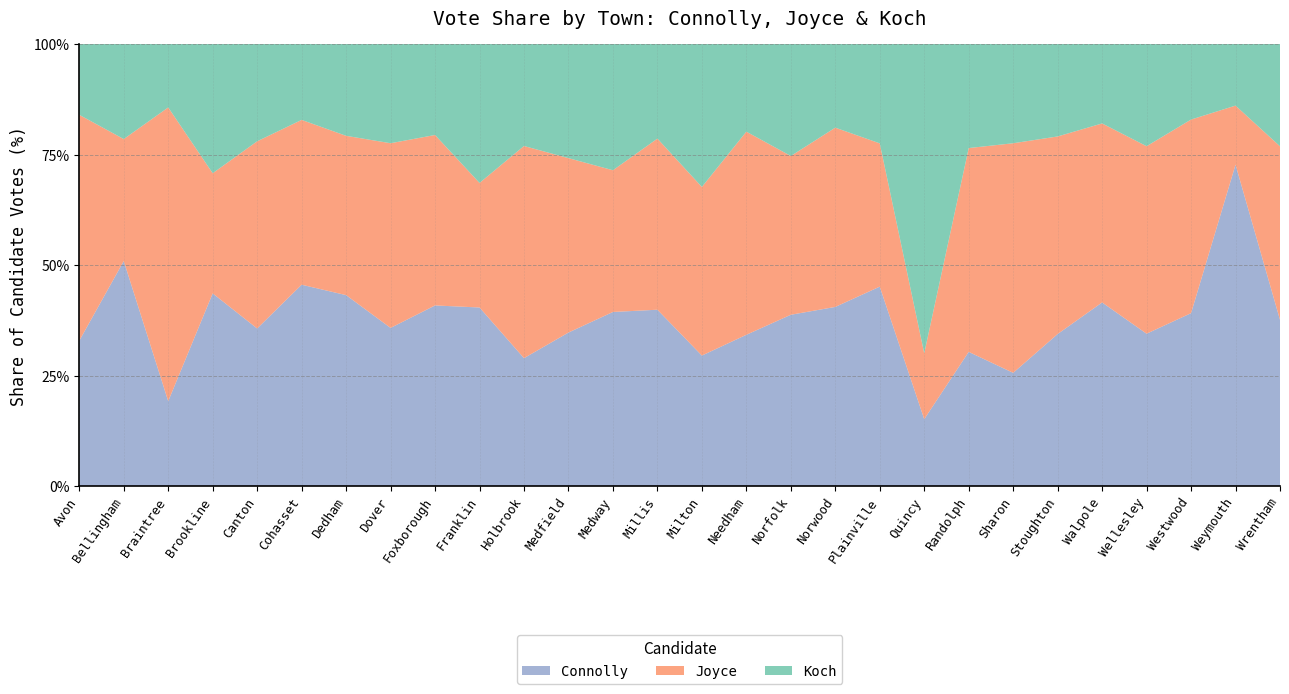

Reading left to right, what are all the values shown in this chart?

Connolly: Avon=218	Bellingham=787	Braintree=1150	Brookline=2173	Canton=943	Cohasset=279	Dedham=2004	Dover=115	Foxborough=533	Franklin=734	Holbrook=376	Medfield=337	Medway=304	Millis=254	Milton=1566	Needham=1024	Norfolk=213	Norwood=1433	Plainville=191	Quincy=2148	Randolph=1281	Sharon=508	Stoughton=1058	Walpole=924	Wellesley=711	Westwood=775	Weymouth=5425	Wrentham=241
Joyce: Avon=338	Bellingham=426	Braintree=3963	Brookline=1353	Canton=1118	Cohasset=228	Dedham=1669	Dover=134	Foxborough=502	Franklin=511	Holbrook=622	Medfield=382	Medway=247	Millis=246	Milton=2018	Needham=1372	Norfolk=197	Norwood=1431	Plainville=137	Quincy=2104	Randolph=1941	Sharon=1027	Stoughton=1372	Walpole=899	Wellesley=873	Westwood=866	Weymouth=997	Wrentham=251
Koch: Avon=106	Bellingham=332	Braintree=856	Brookline=1455	Canton=581	Cohasset=105	Dedham=962	Dover=72	Foxborough=268	Franklin=570	Holbrook=299	Medfield=250	Medway=220	Millis=136	Milton=1711	Needham=592	Norfolk=139	Norwood=668	Plainville=95	Quincy=9878	Randolph=991	Sharon=444	Stoughton=642	Walpole=399	Wellesley=476	Westwood=338	Weymouth=1039	Wrentham=148